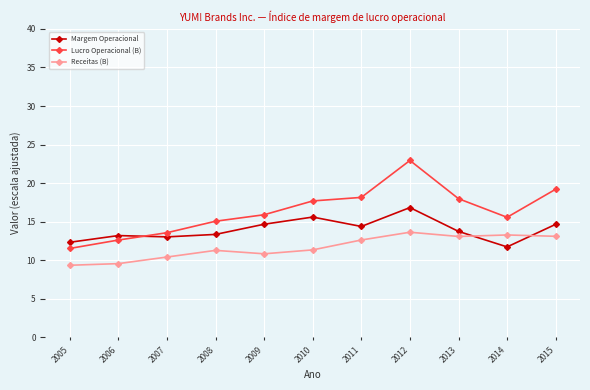

Which series changed the most between 2009 and 2012?

Lucro Operacional (B)